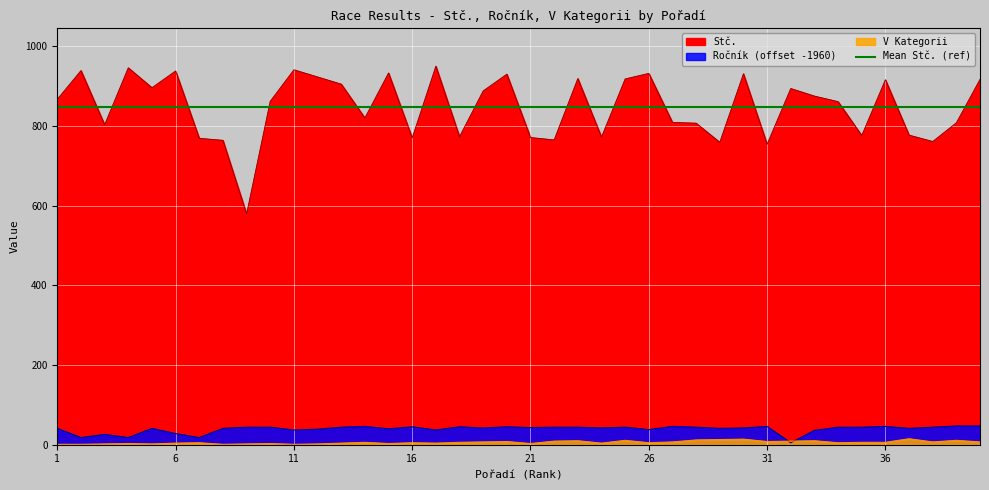

Reading left to right, extract all data points from this chart.

Stč.: 867	939	803	946	896	938	769	764	579	862	941	923	905	820	933	770	950	773	888	930	771	765	919	772	918	932	809	807	759	931	754	894	875	861	776	916	777	761	808	917
Ročník: 41	18	26	18	41	28	18	41	44	44	37	39	44	46	40	45	37	45	42	45	43	44	44	42	44	38	46	44	41	42	46	5	36	44	44	46	41	44	47	47
V Kategorii: 1	1	2	3	2	4	5	1	2	3	1	2	4	6	3	5	4	6	7	8	3	9	10	4	11	5	7	12	13	14	8	9	10	5	6	6	15	7	11	7